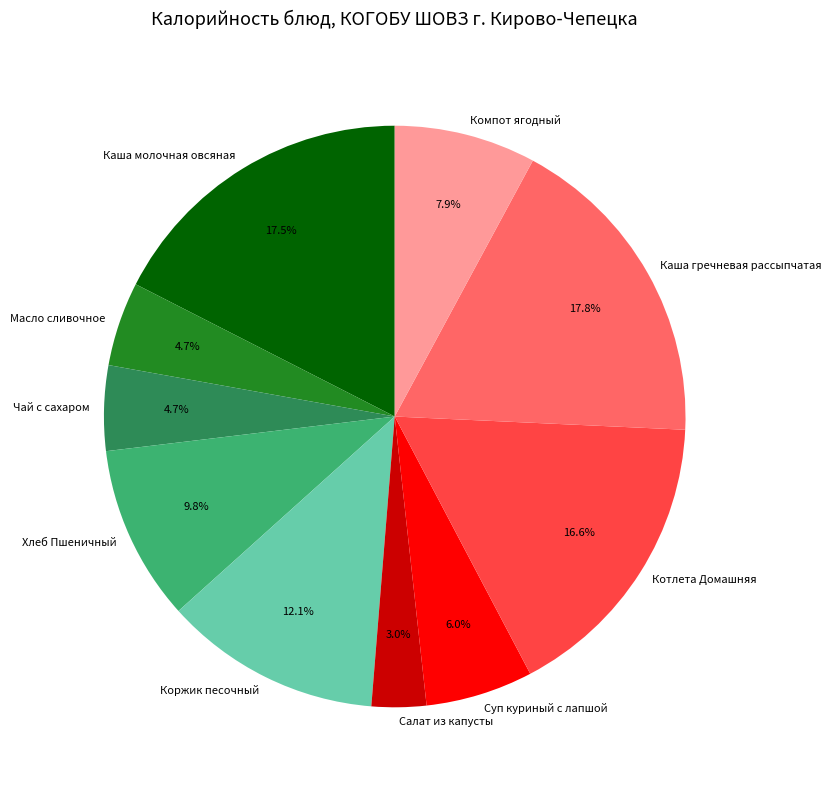

What is the total percentage of Чай с сахаром and Компот ягодный?

12.6%